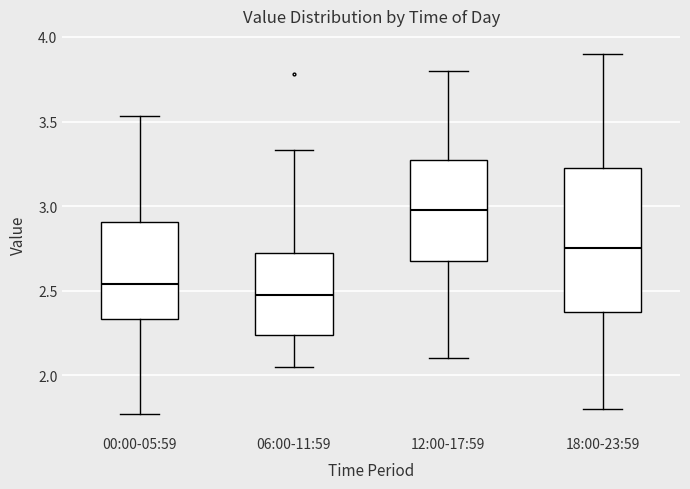

Which box has the highest median line?

12:00-17:59